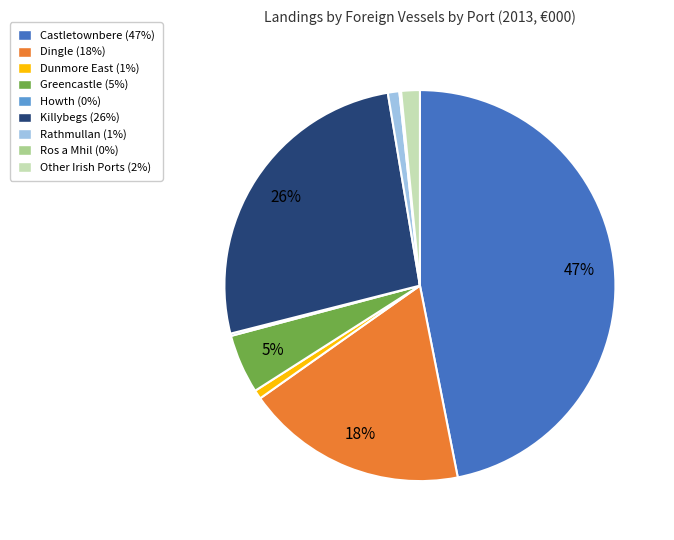

Does any single category account for the majority?

No